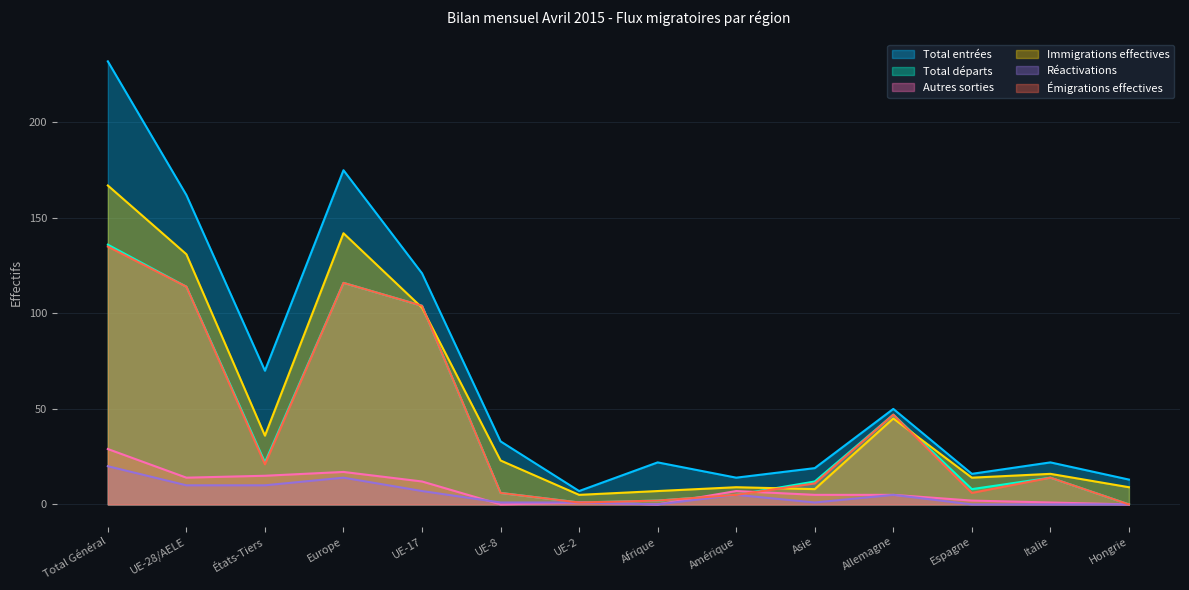

Where does the Réactivations series first go above 5?

Total Général